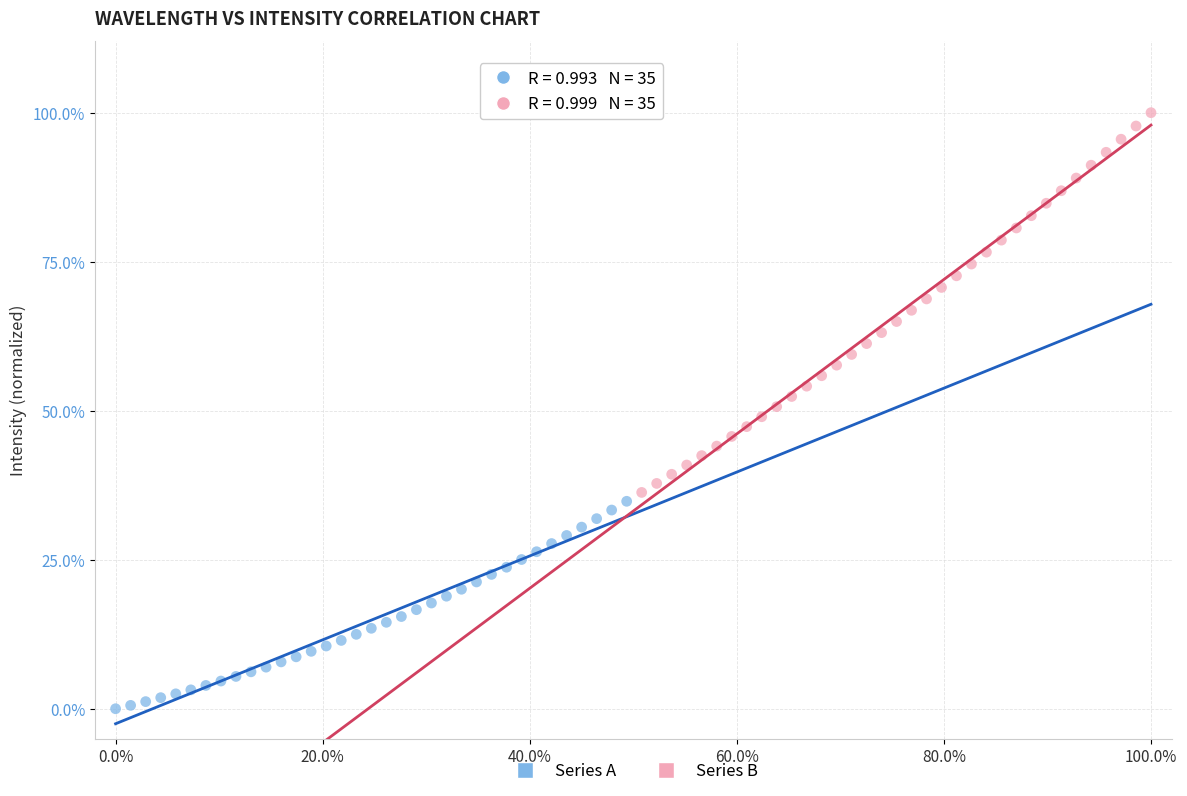

What are all the series names shown in the legend?

Series A, Series B